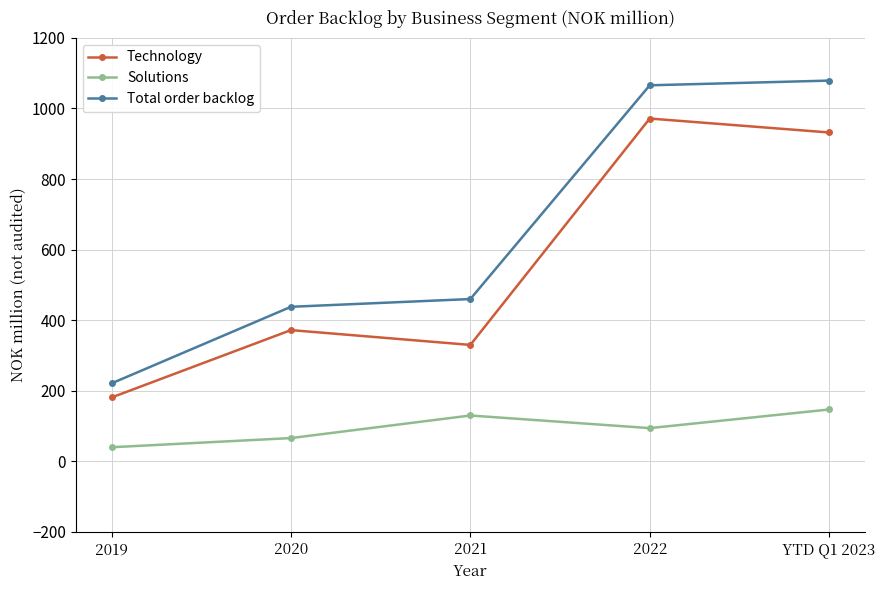

Reading left to right, list all the values displayed in this chart.

Technology: 181.0	372.0	330.0	971.5	932.0
Solutions: 40.0	66.0	130.0	94.2	147.0
Total order backlog: 221.0	438.0	460.0	1065.7	1079.0